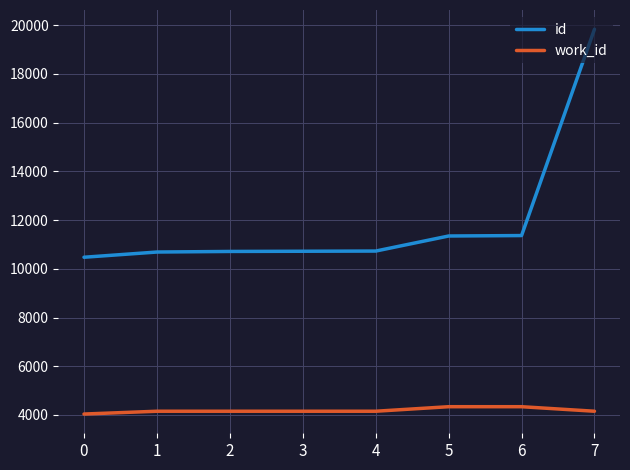

True or false: work_id and id intersect in this chart.

False